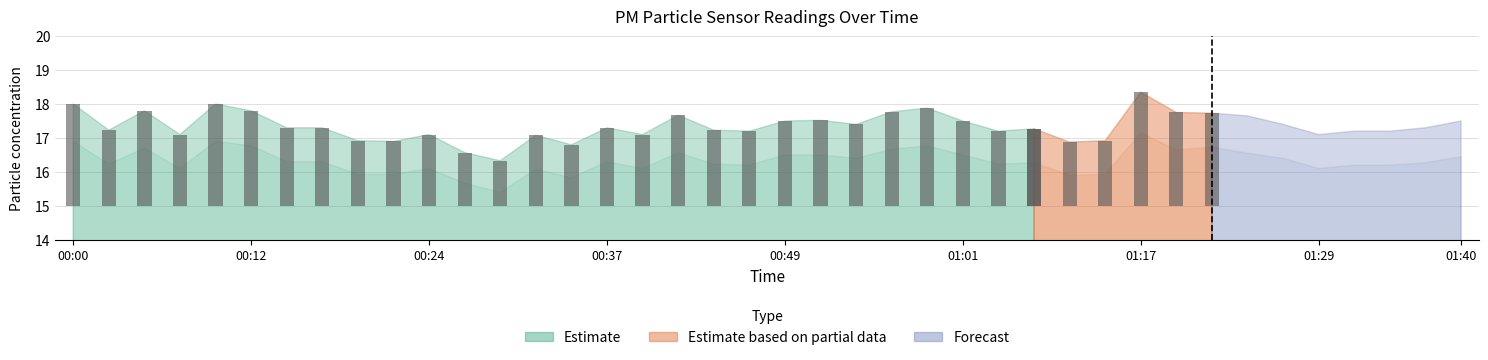

Is the value of P1 at 00:00 greater than the value of P2 at 00:41?

Yes